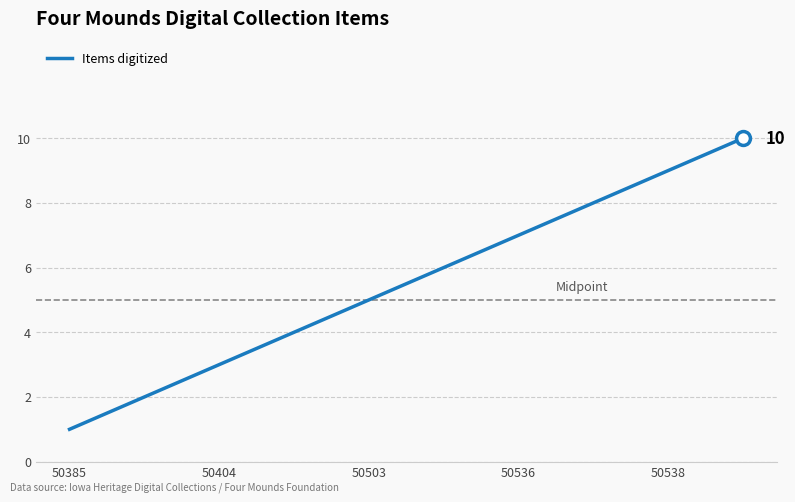

What is the greatest value displayed?

10